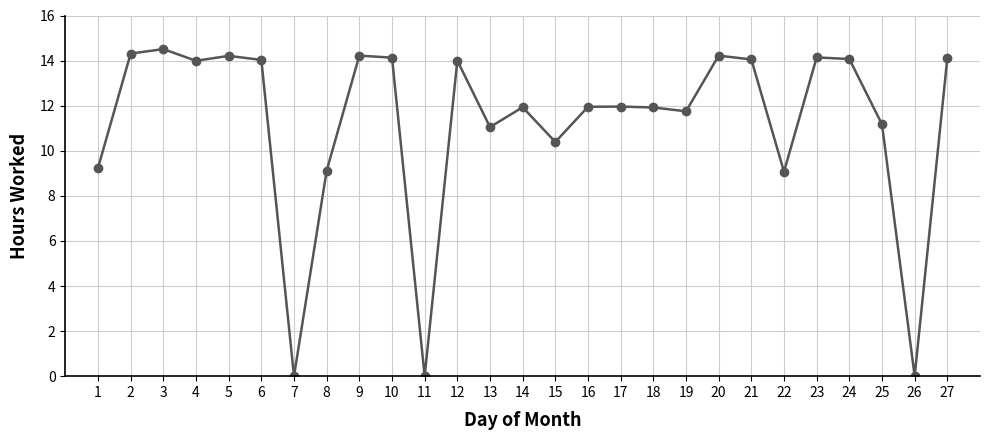

What is the maximum value shown in the chart?

14.5